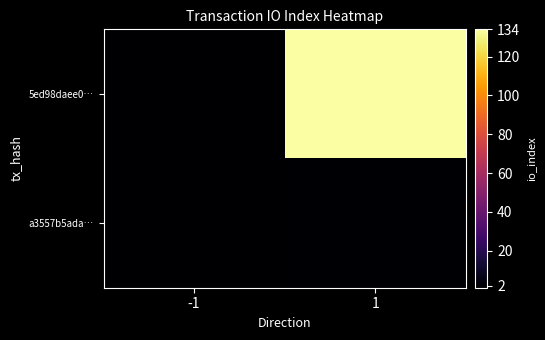

How many categories are shown in the chart?

2